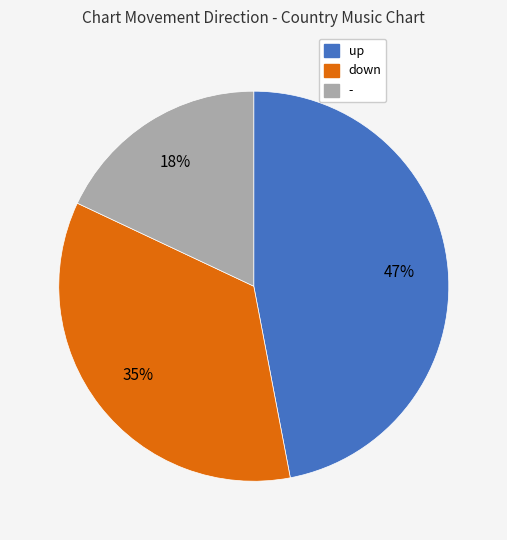

To the nearest percent, what is the difference between the largest and smallest slice percentages?

29%